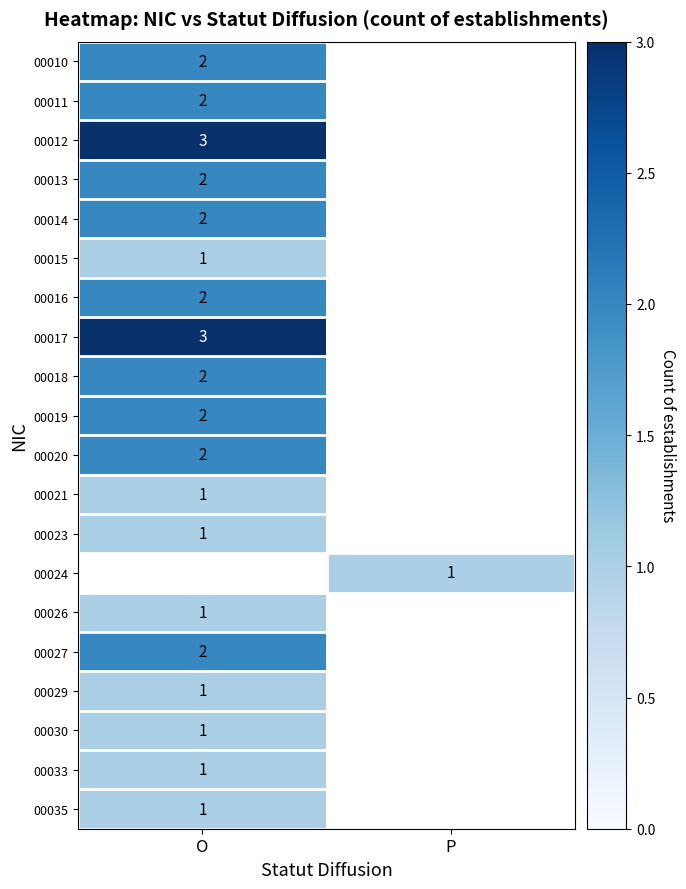

True or false: 00024 has a value of 1 at P.

True